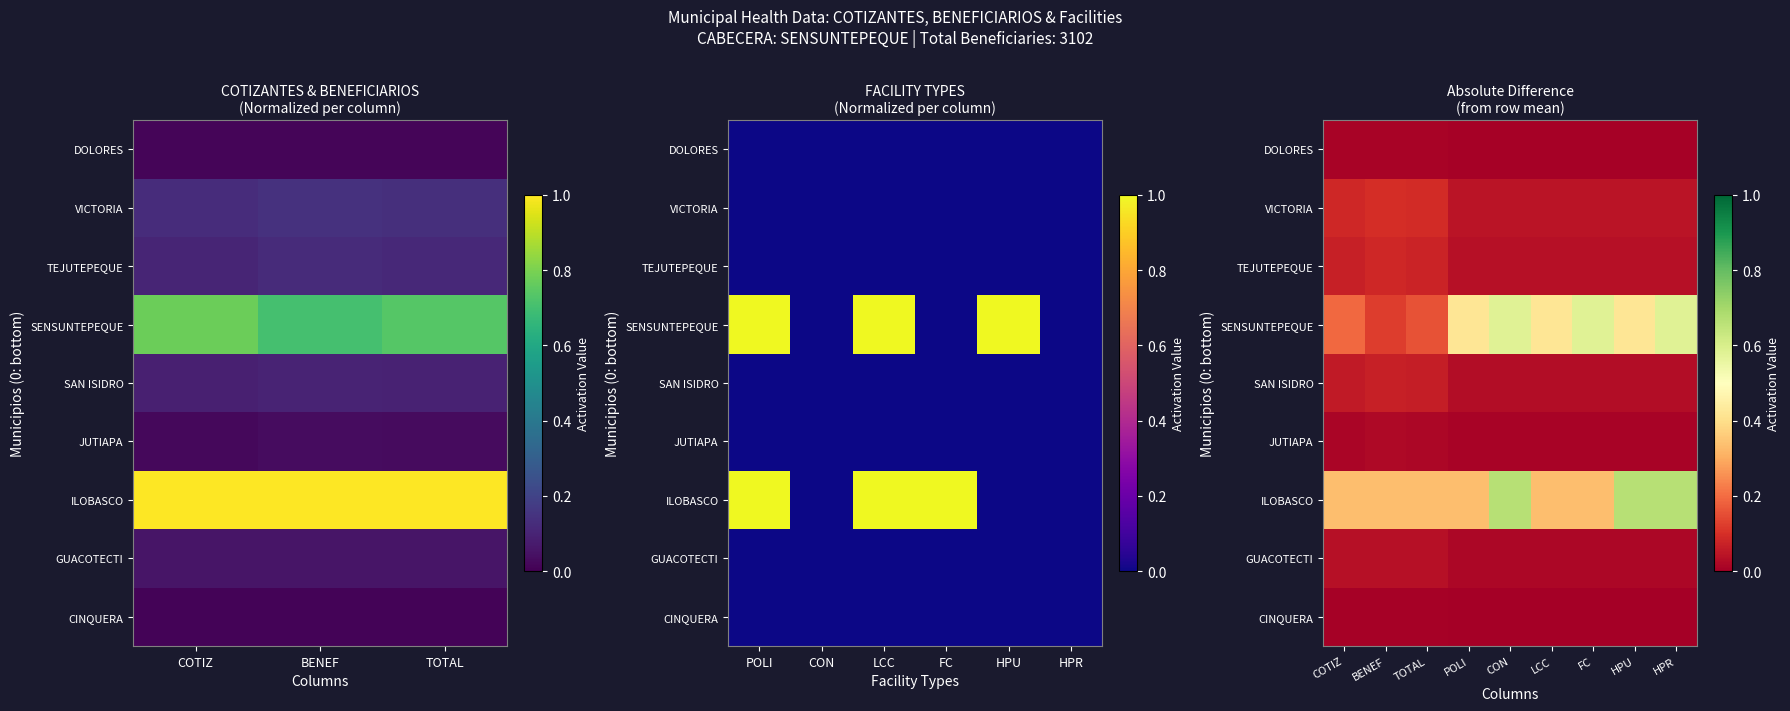

Which has a higher value, HPR or HPU?

HPR